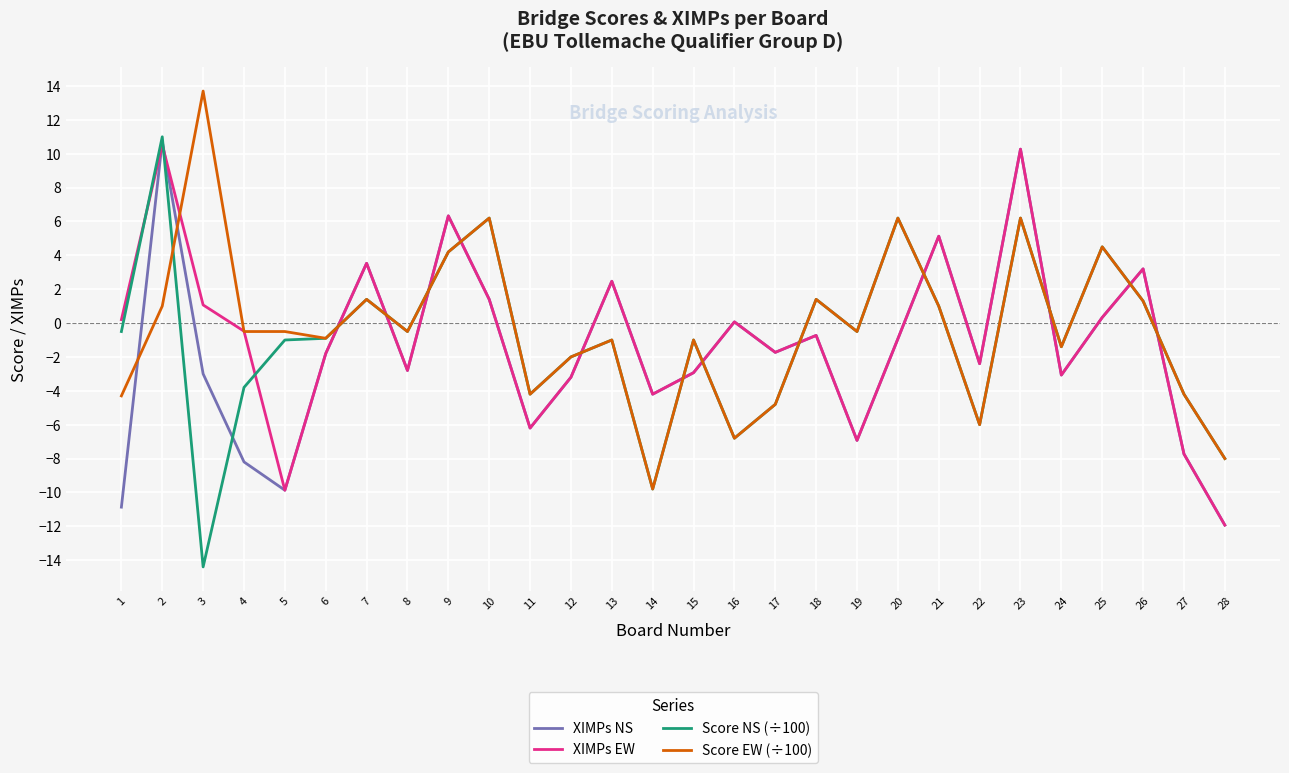

What is the sum of all XIMPs EW values?

-22.4